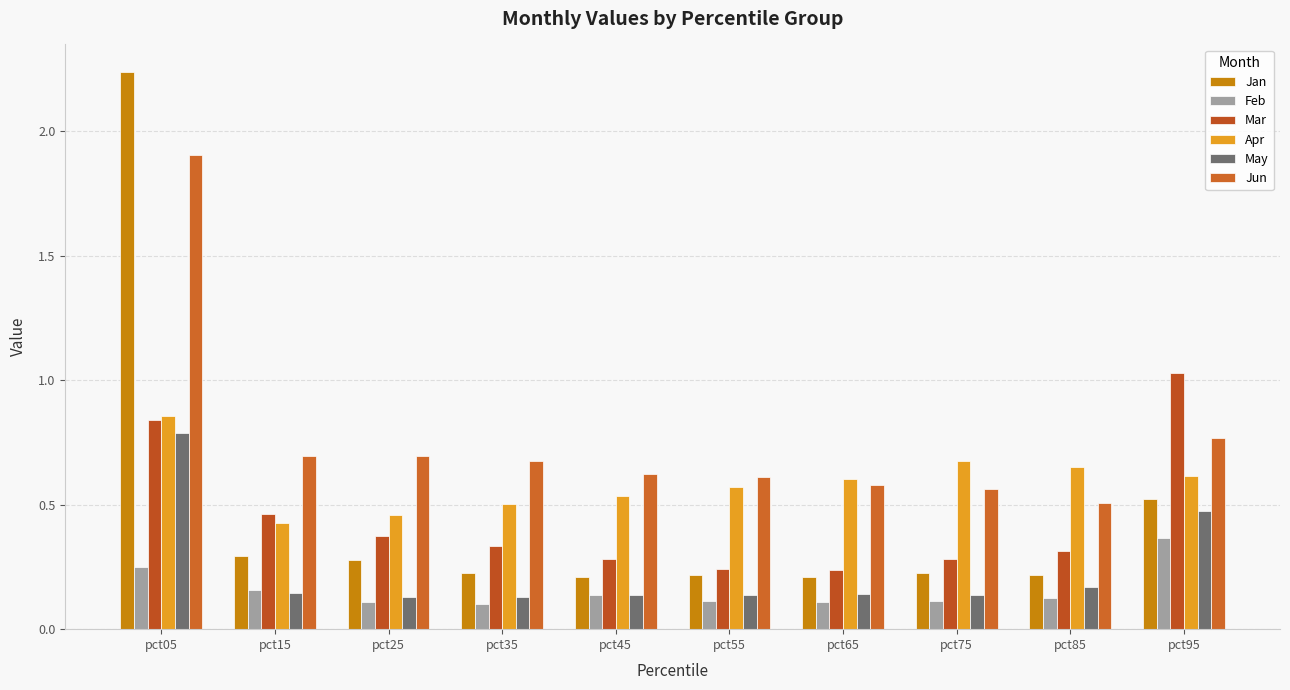

Which series has the widest spread of values?

Jan